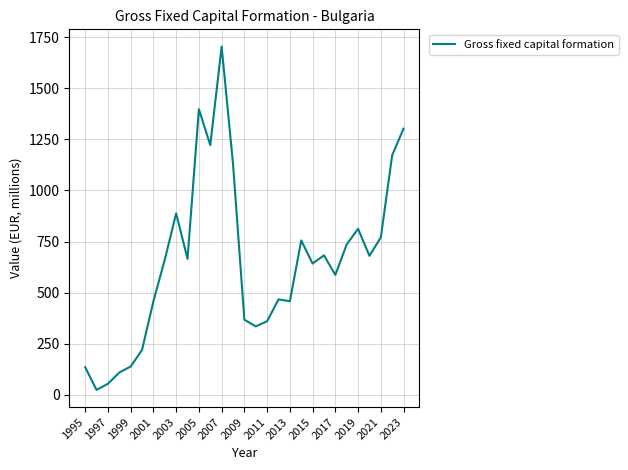

True or false: the data has more than 1 interior local peaks.

True